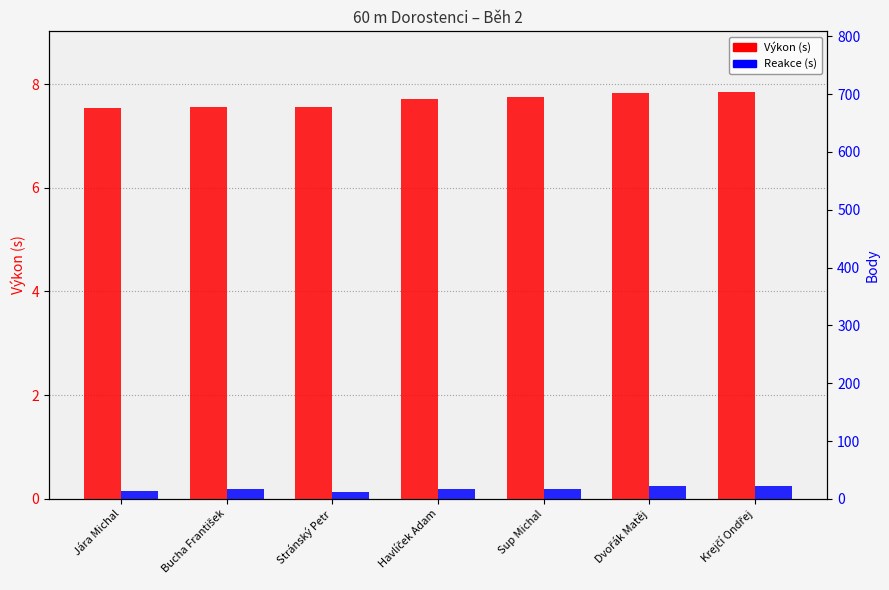

What is the difference between the second highest and minimum values in the Reakce (s) series?

0.1